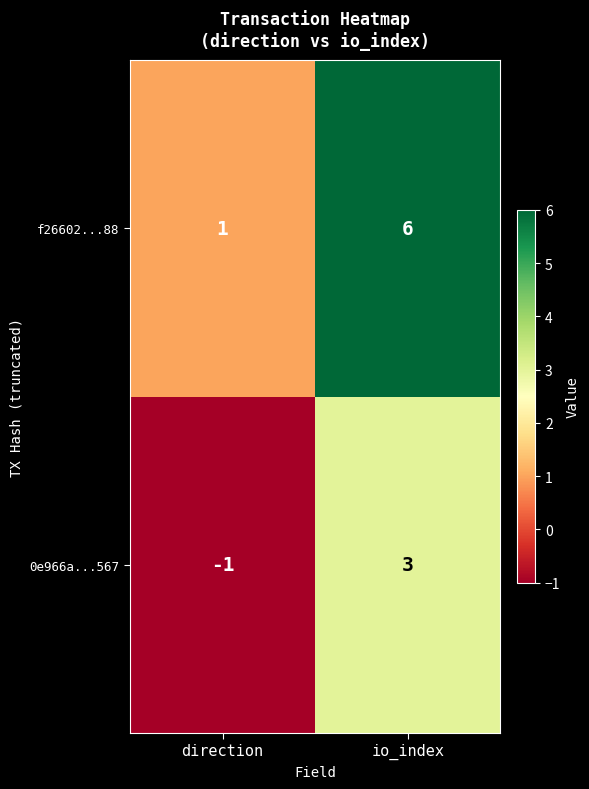

At which label does 0e966a...567 reach its peak?

io_index